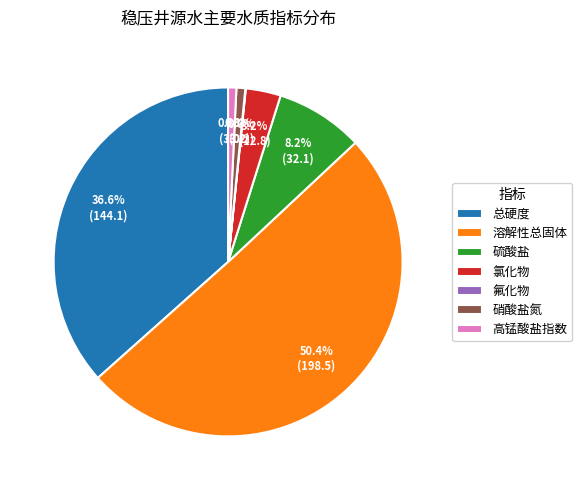

Do 总硬度 and 氯化物 together represent more than half of the pie?

No